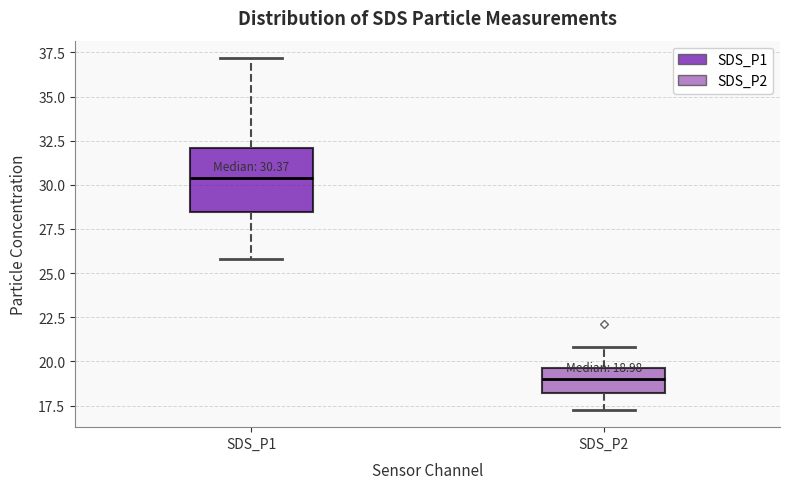

Which box's median line is the highest?

SDS_P1